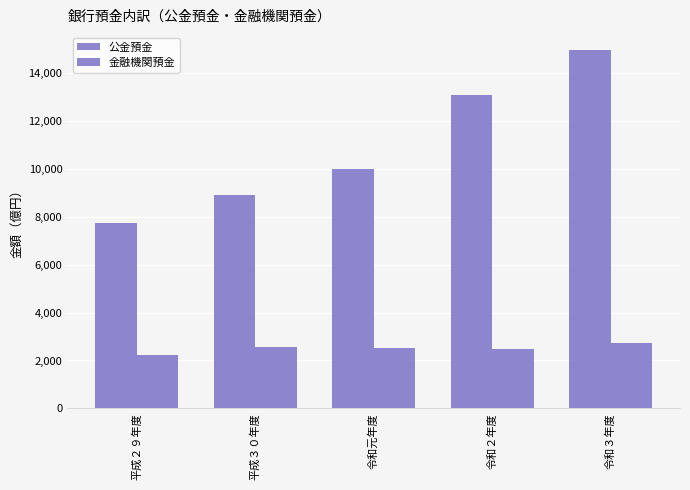

Between 平成２９年度 and 令和２年度, which series saw the biggest shift?

公金預金